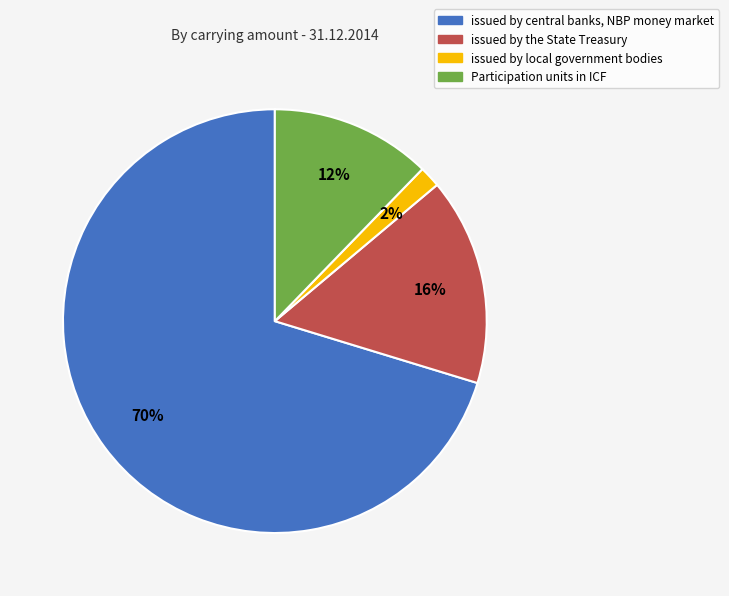

Is the sum of issued by central banks, NBP money market and Participation units in ICF greater than half?

Yes